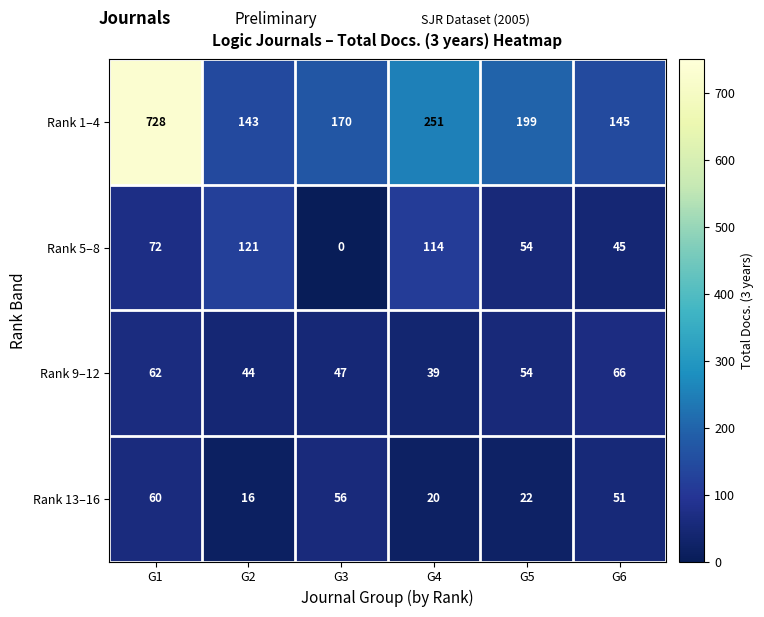

Which category has the lowest value across all series?

G3